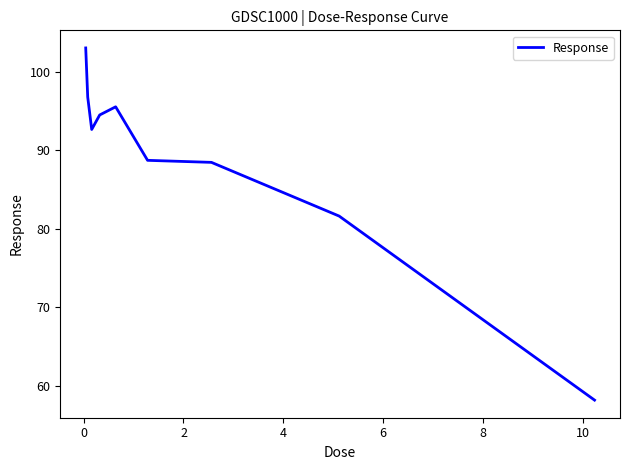

What is the difference between the maximum and minimum values?

44.9